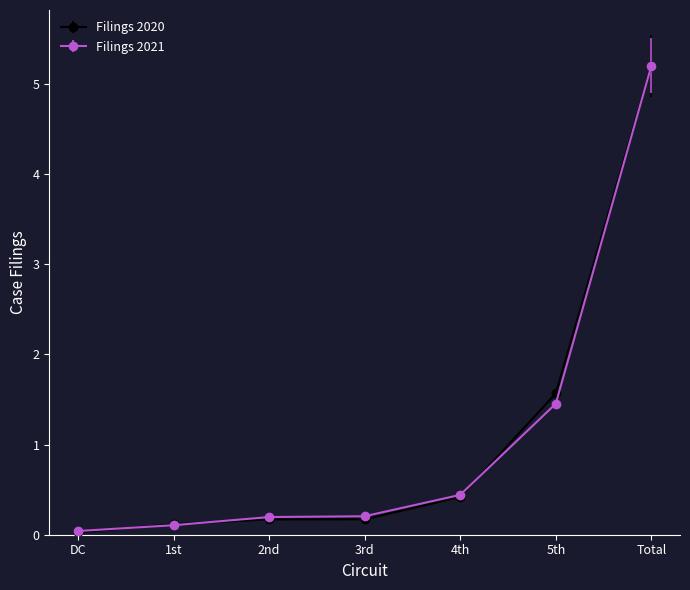

Is it true that Filings 2020 equals 0.1 at 1st?

True